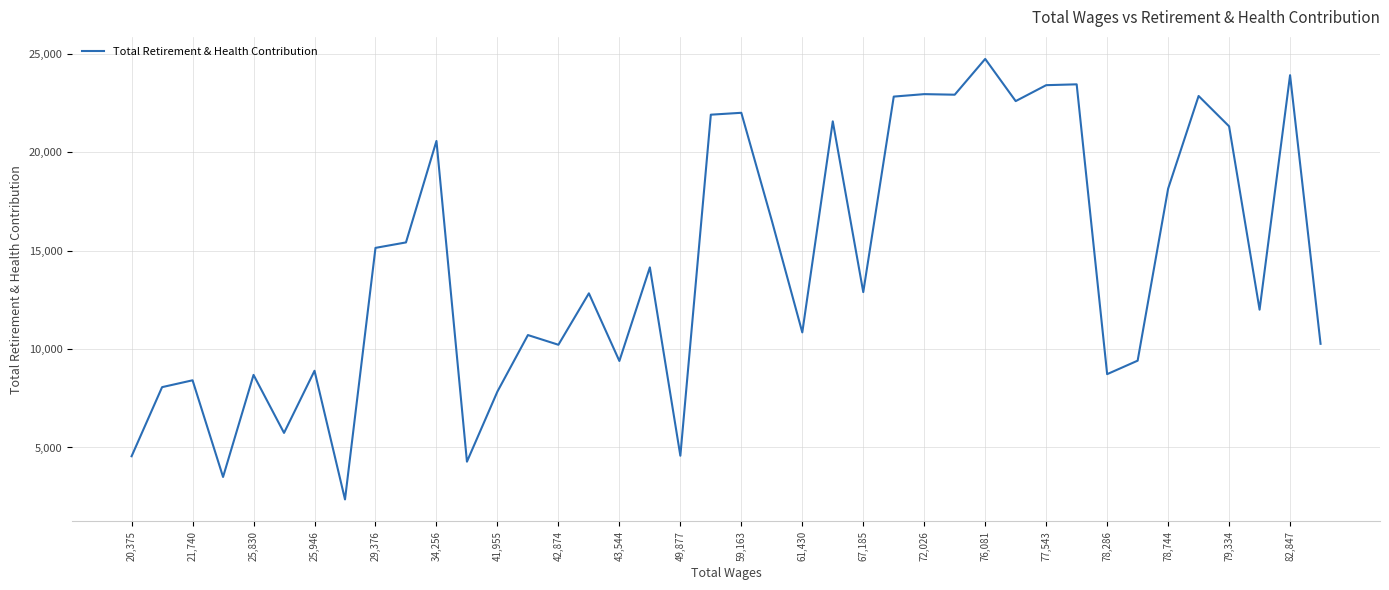

True or false: there are more than 1 points higher than both neighbors.

True